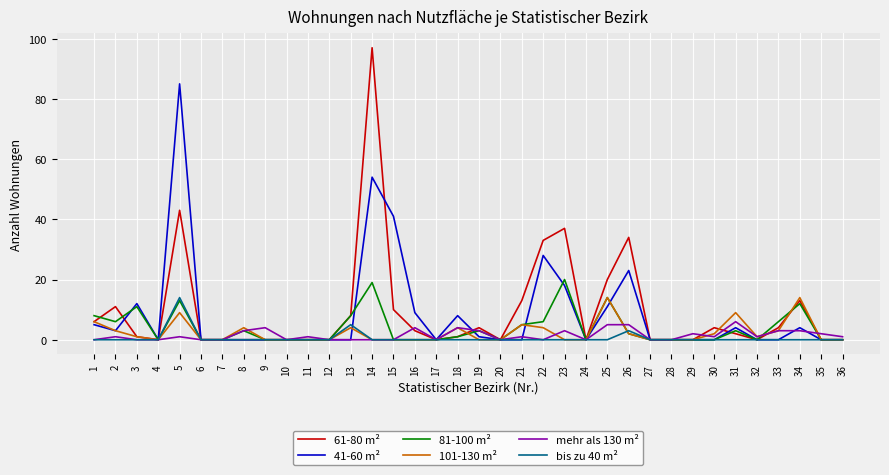

Which series has the largest total across all categories?

61-80 m²